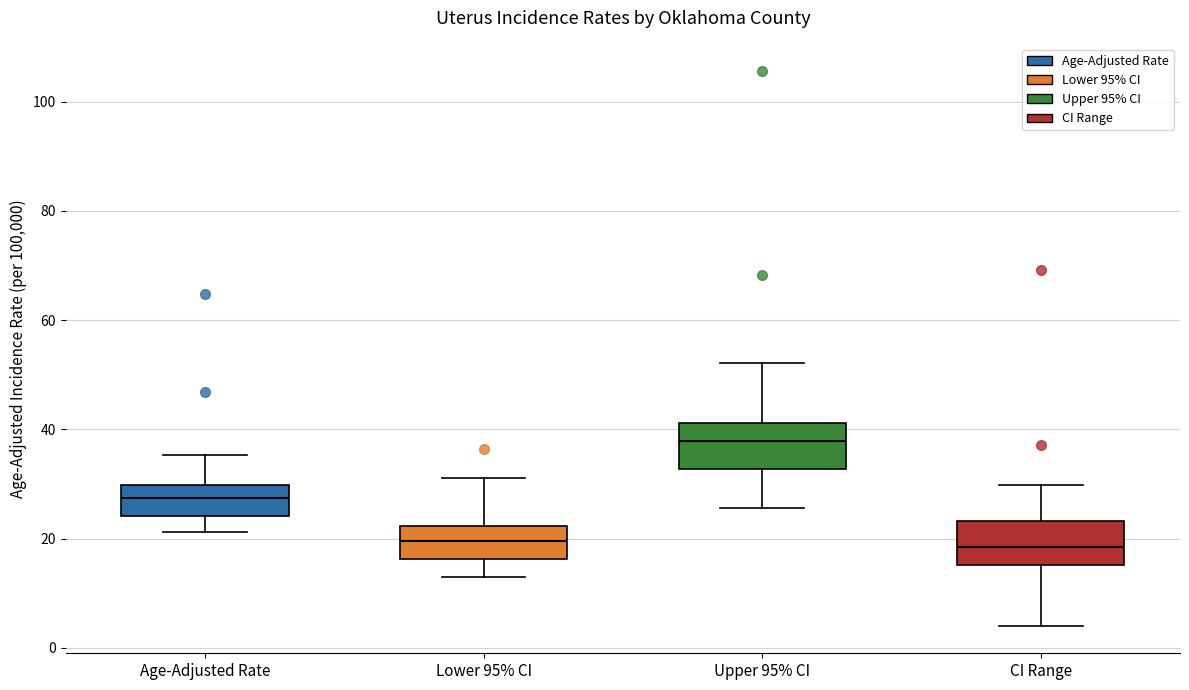

Reading left to right, read every box against the y-axis: the position of its median line, the range the box covers, and the ends of its whiskers. The values are not printed on the chart, so give them approximately, as read against the axis.

Age-Adjusted Rate: median 28, box 24 to 30, whiskers 22 to 36
Lower 95% CI: median 20, box 16 to 22, whiskers 12 to 32
Upper 95% CI: median 38, box 32 to 42, whiskers 26 to 52
CI Range: median 18, box 16 to 24, whiskers 4 to 30